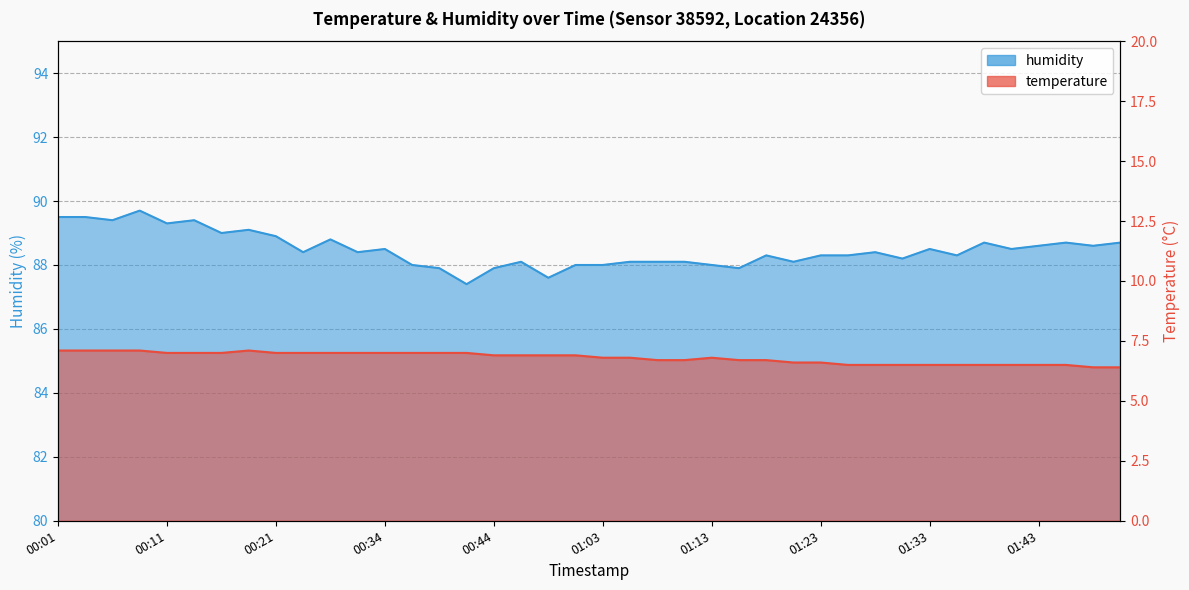

What is the sum of the temperature values at 01:48 and 00:18?

13.5